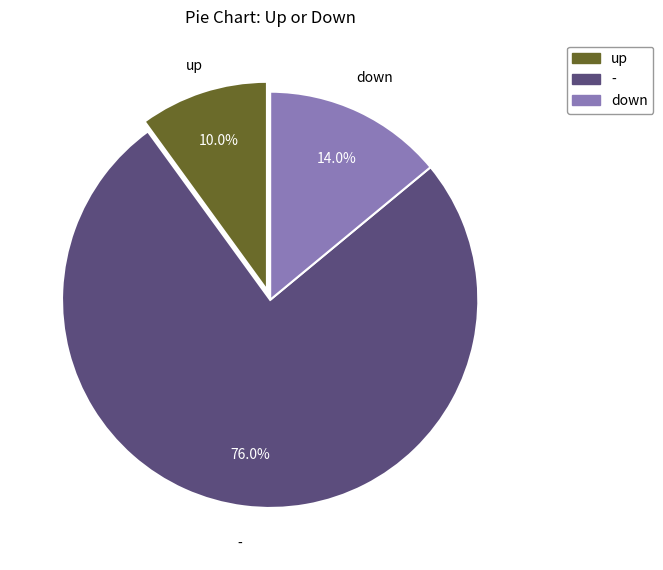

Which slice is the smallest?

up